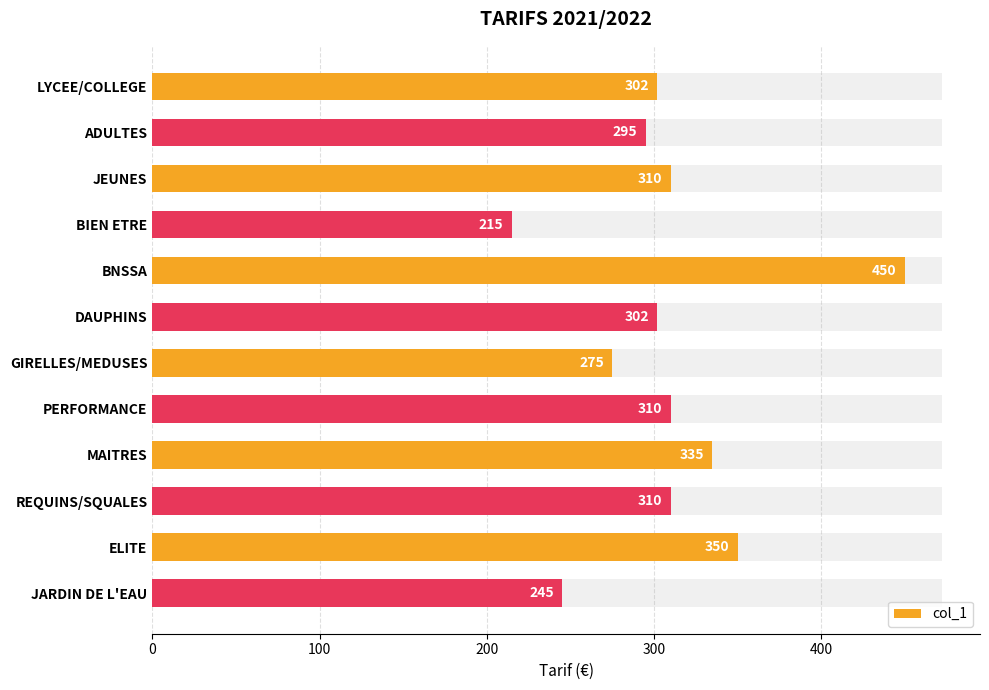

What is the sum of all values?

3699